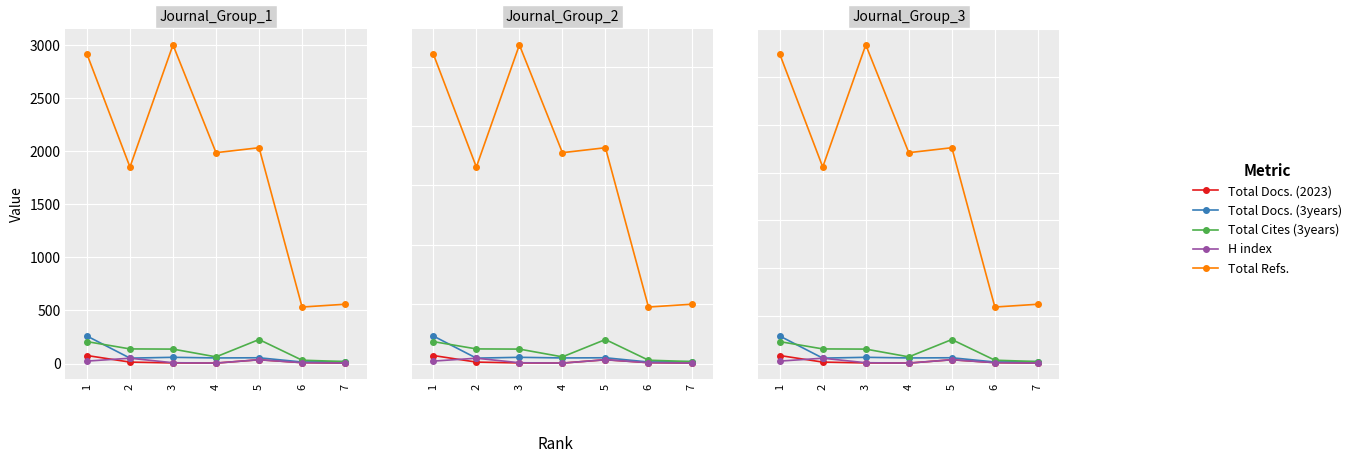

What is the spread (max minus min) of values at 5?

2219.8